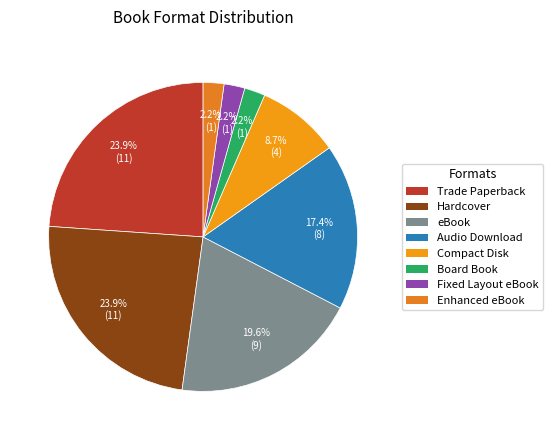

Is it true that Enhanced eBook is 2% of the pie?

True